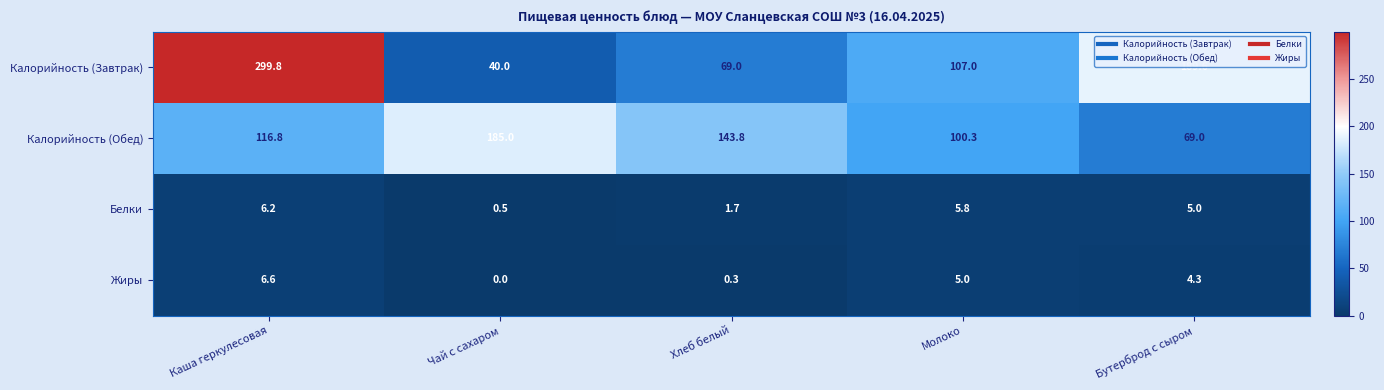

At which category does the chart reach its minimum across all series?

Чай с сахаром